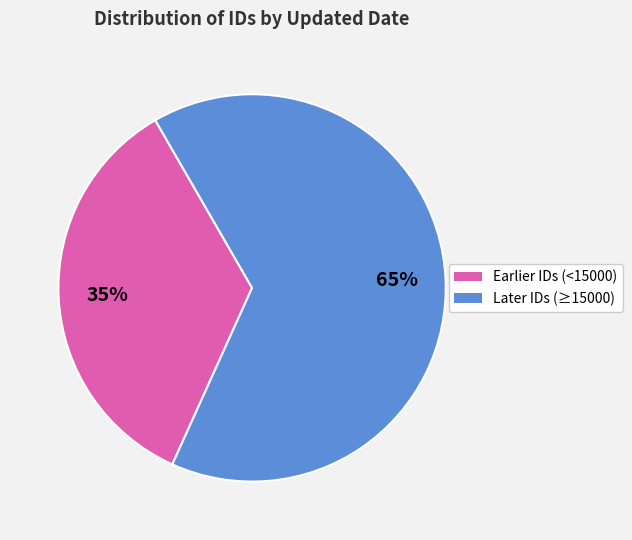

To the nearest percent, what is the difference between the largest and smallest slice percentages?

30%